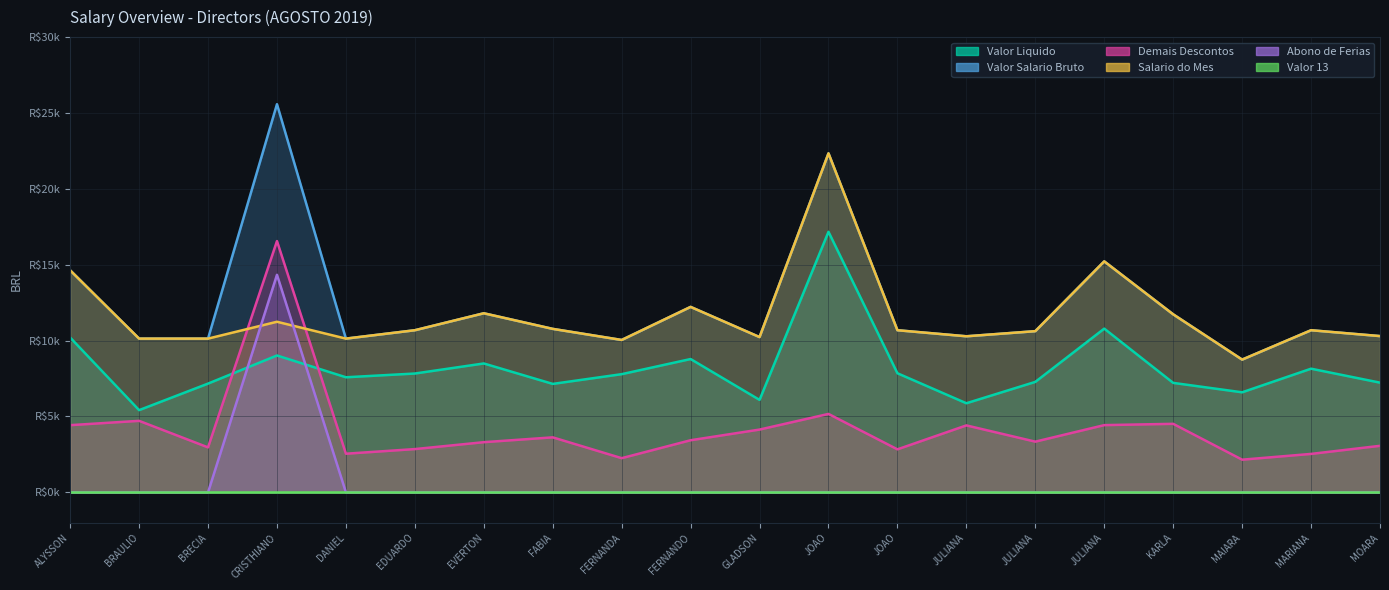

At which category does Demais Descontos reach its first local peak?

BRAULIO